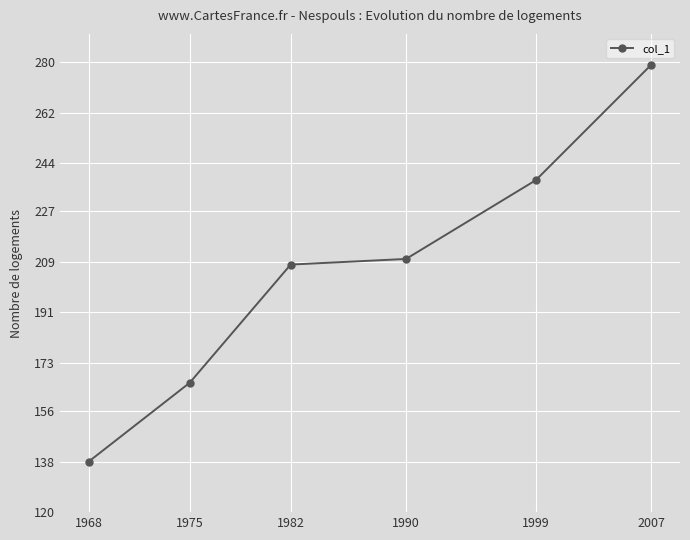

What is the difference between the maximum and minimum values?

141